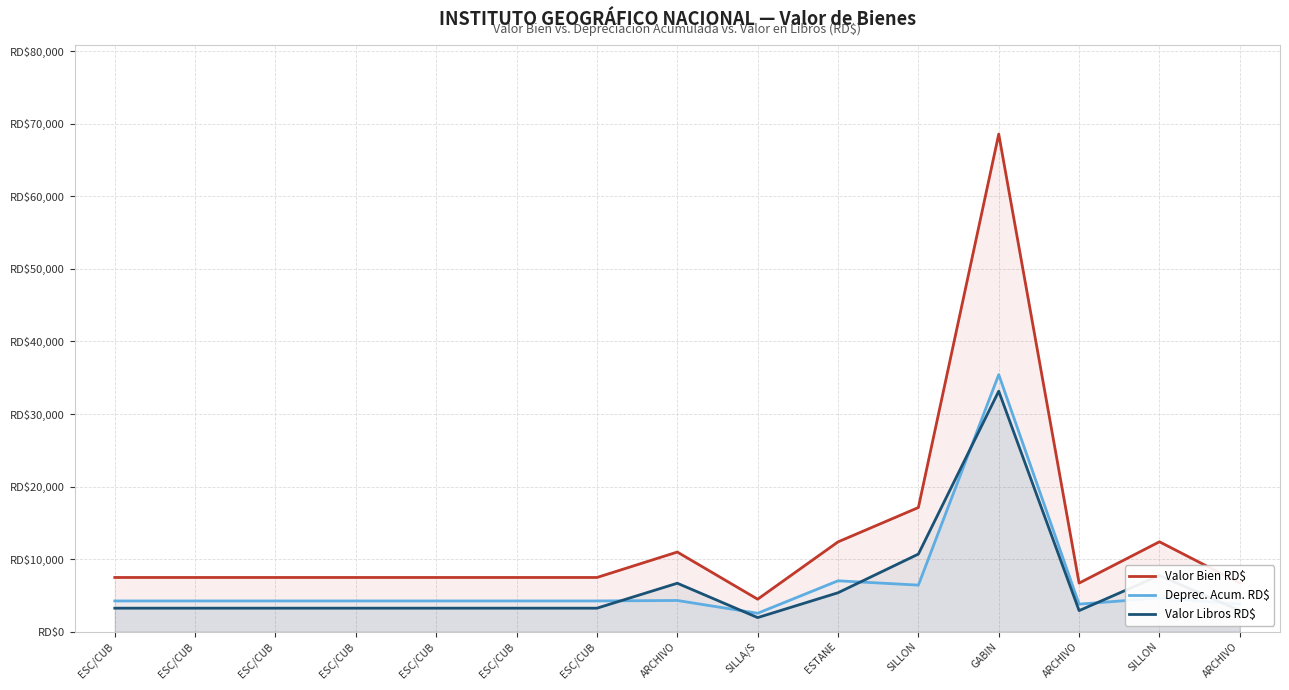

What is the greatest value displayed?

68589.0